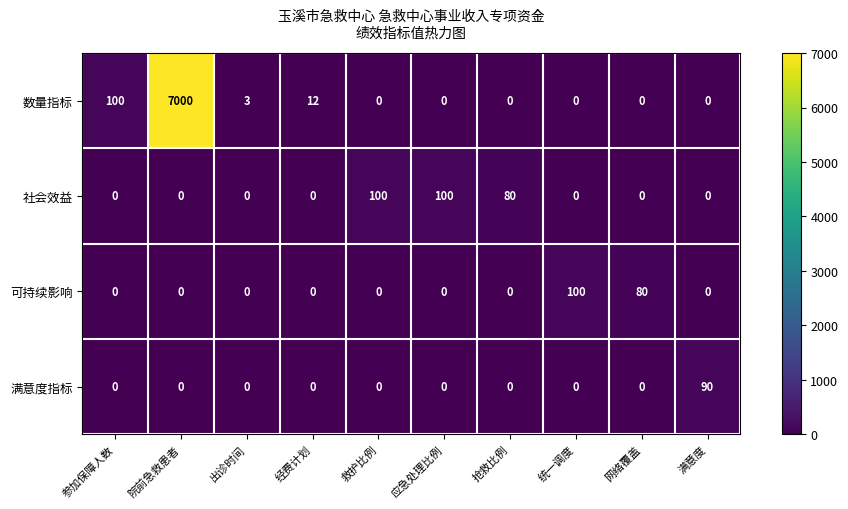

What is the total value across all series at 网络覆盖?

80